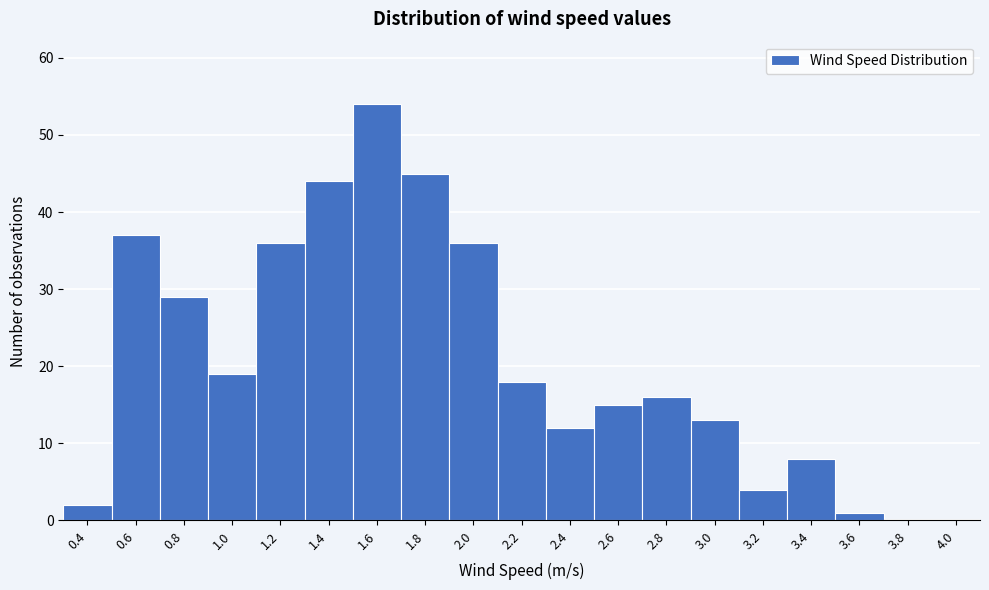

Reading left to right, list all the values displayed in this chart.

0.4=2	0.6=37	0.8=29	1.0=19	1.2=36	1.4=44	1.6=54	1.8=45	2.0=36	2.2=18	2.4=12	2.6=15	2.8=16	3.0=13	3.2=4	3.4=8	3.6=1	3.8=0	4.0=0